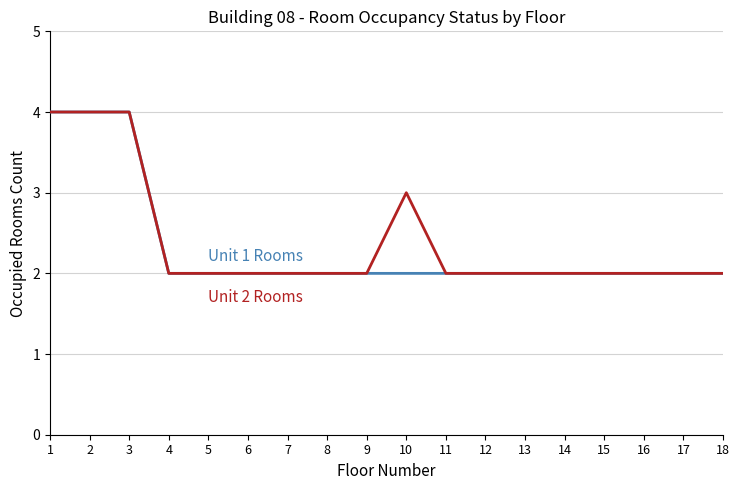

What is the total value across all series at 6?

4